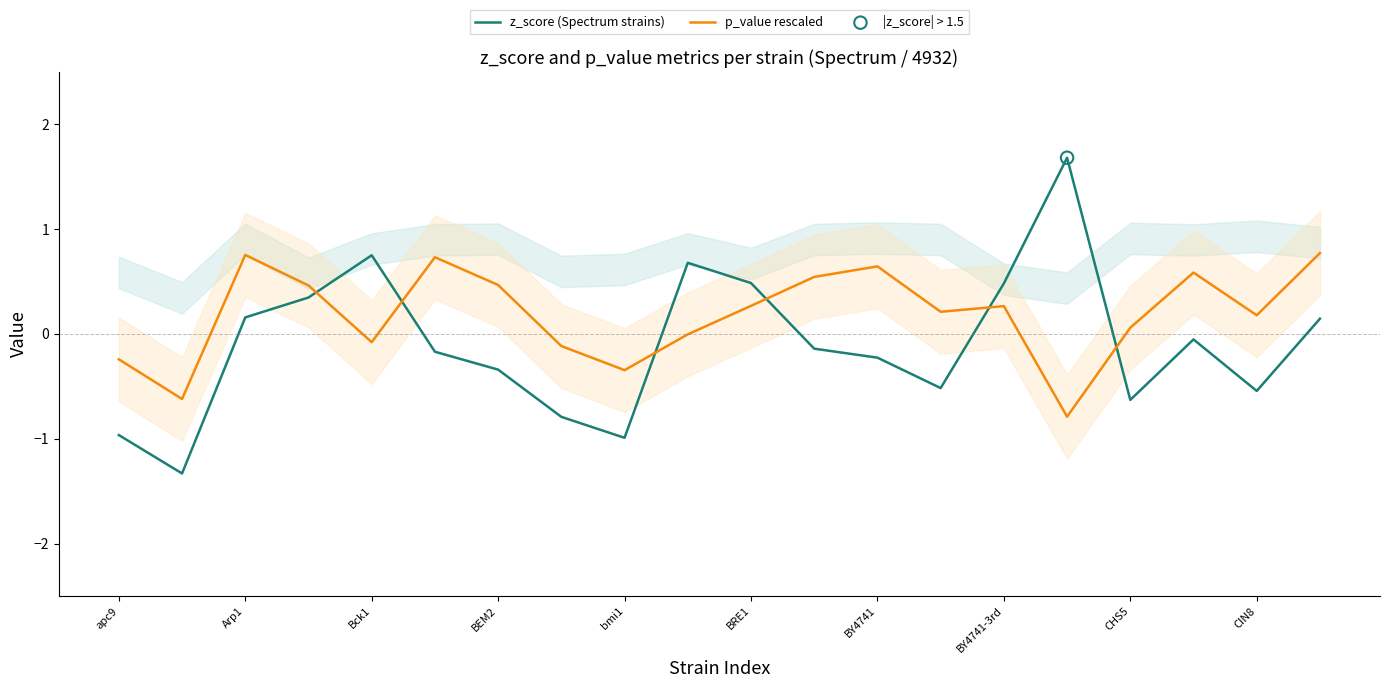

At how many categories does at least one series exceed -1?

20